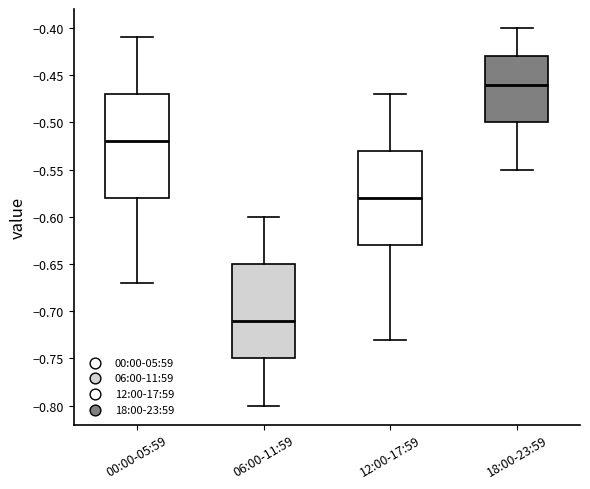

Where does the median line of the box for 00:00-05:59 sit on the y-axis? The values are not printed on the chart, so give them approximately, as read against the axis.

-0.52